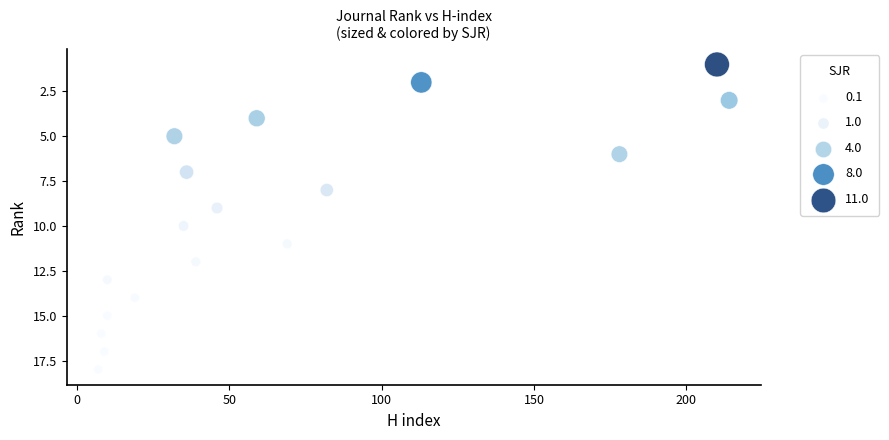

What is the range of X values (max minus min)?

207